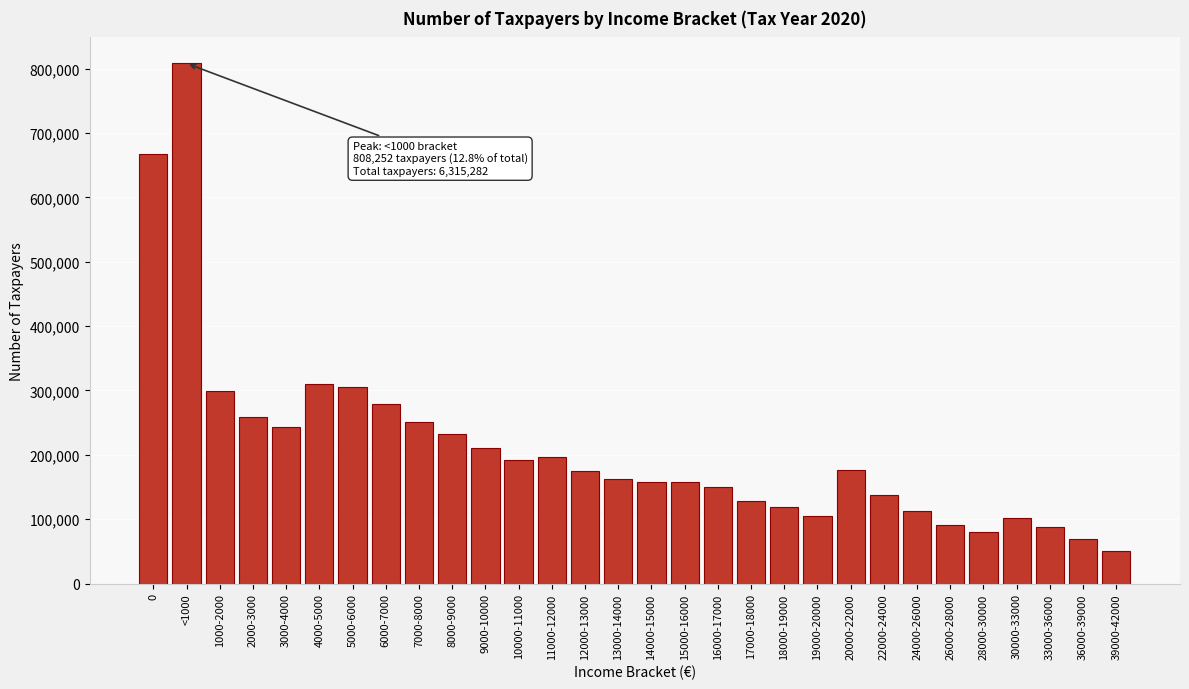

What is the maximum value shown in the chart?

808252